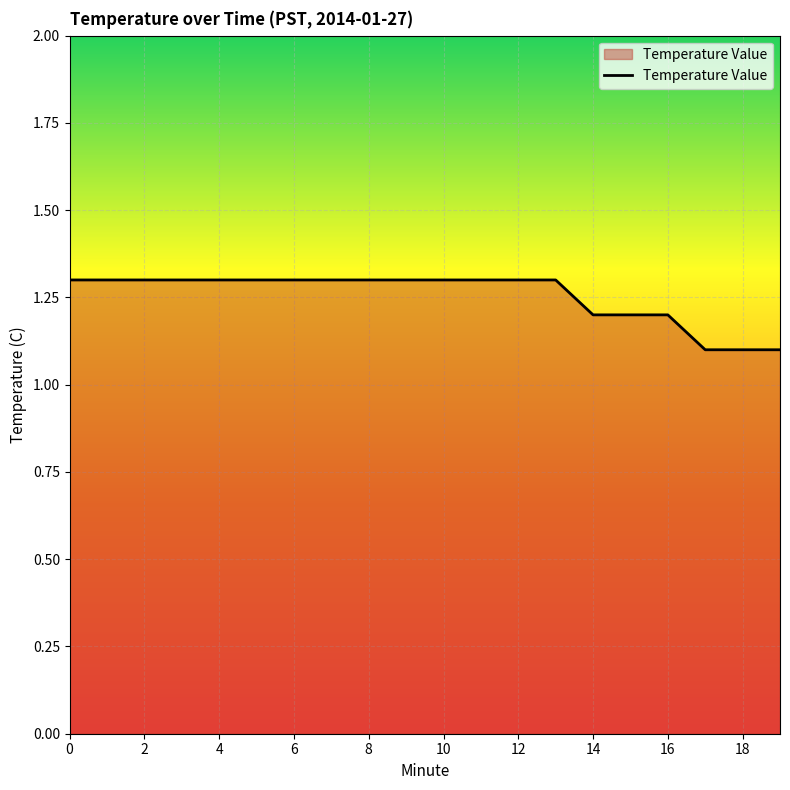

What is the smallest value displayed?

1.1